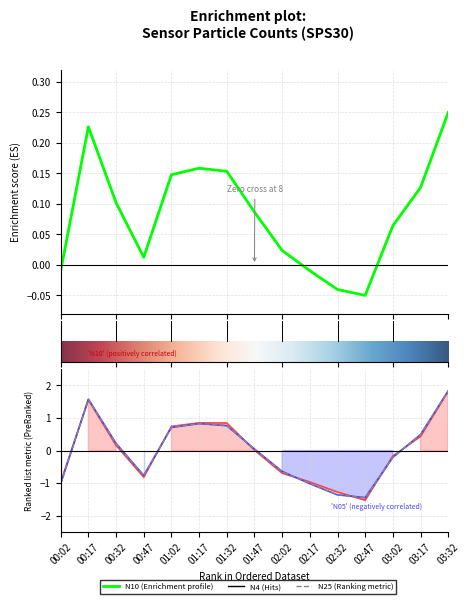

The value of N1 at 02:02 is -0.2. True or false?

False